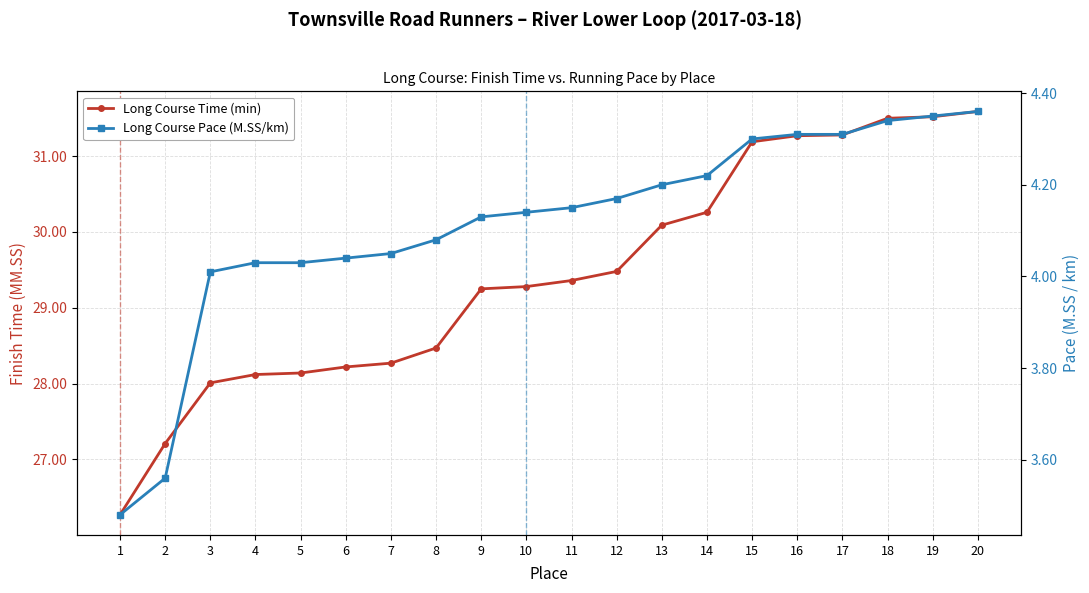

Reading left to right, what are all the values shown in this chart?

Long Course Time (min): 1=26.3	2=27.2	3=28.0	4=28.1	5=28.1	6=28.2	7=28.3	8=28.5	9=29.2	10=29.3	11=29.4	12=29.5	13=30.1	14=30.3	15=31.2	16=31.3	17=31.3	18=31.5	19=31.5	20=31.6
Long Course Pace (M.SS/km): 1=3.5	2=3.6	3=4.0	4=4.0	5=4.0	6=4.0	7=4.0	8=4.1	9=4.1	10=4.1	11=4.2	12=4.2	13=4.2	14=4.2	15=4.3	16=4.3	17=4.3	18=4.3	19=4.3	20=4.4